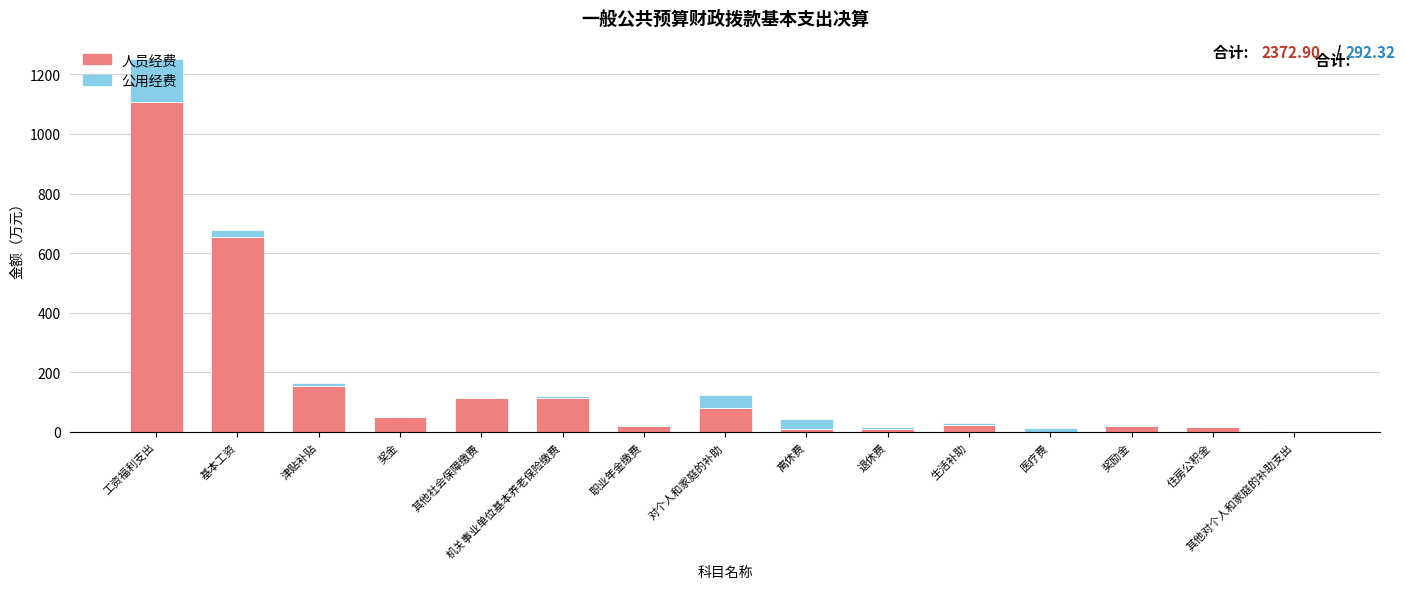

Are the bars horizontal?

No